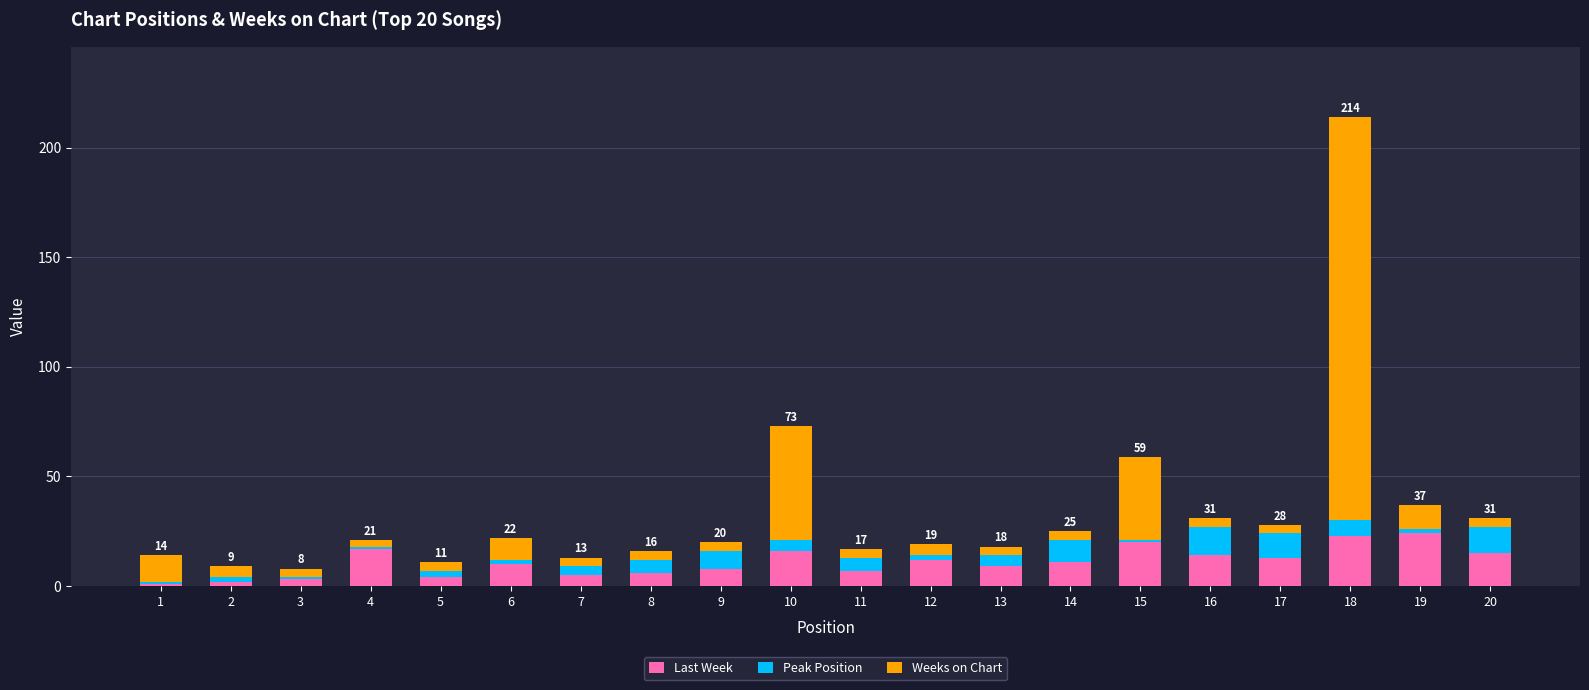

At which category is the sum across all series the highest?

18